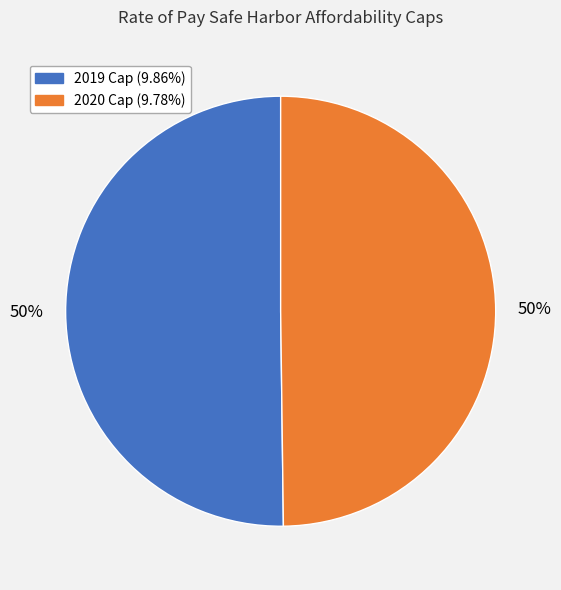

To the nearest percent, what is the average slice percentage?

50%